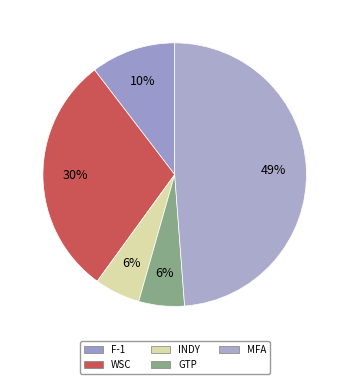

How many slices are in this pie chart?

5